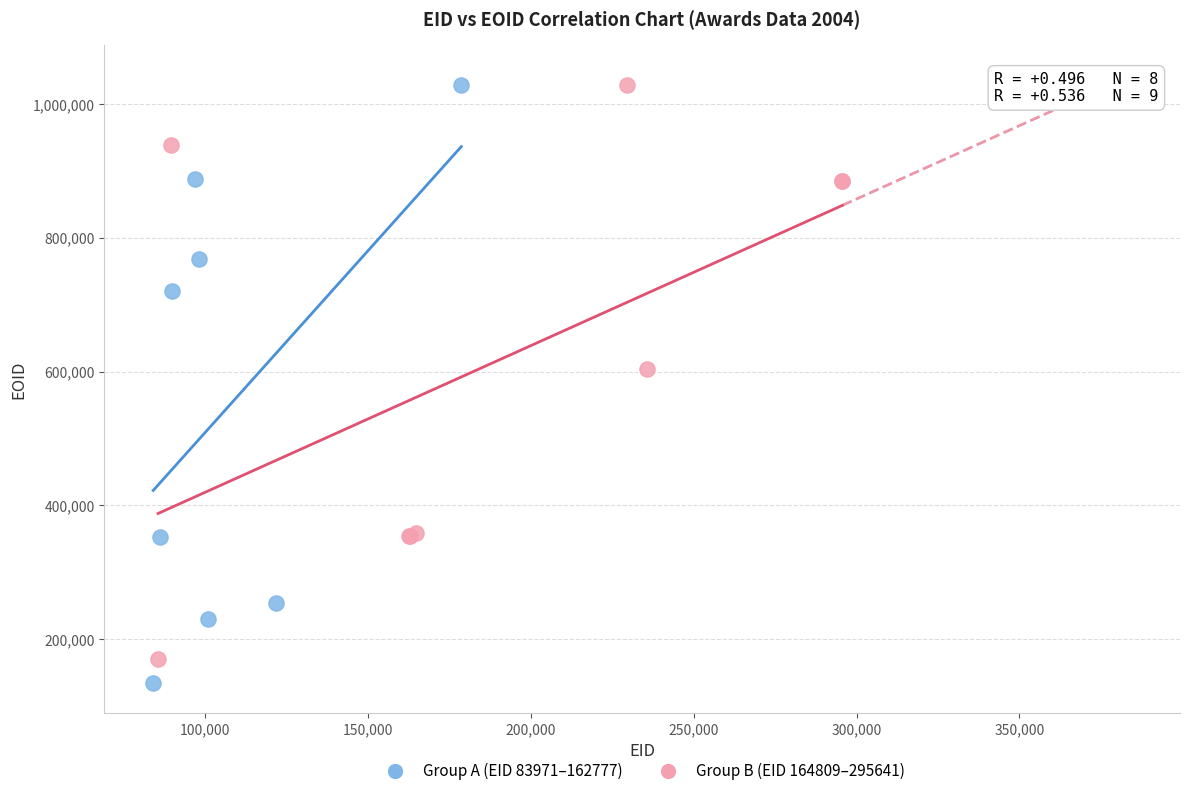

What are all the series names shown in the legend?

Group A (EID 83971–162777), Group B (EID 164809–295641)